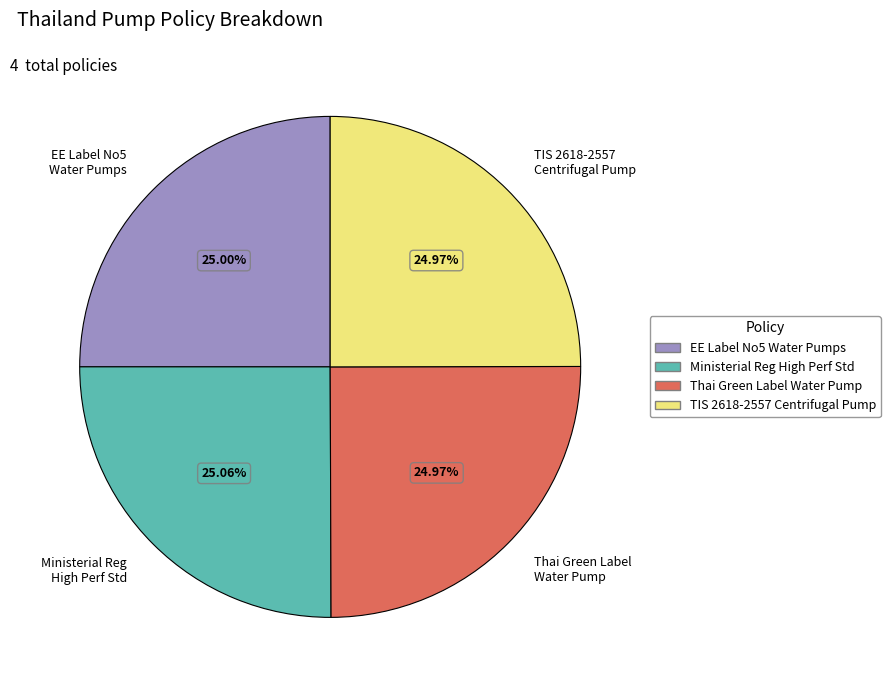

Is there any slice that represents more than half of the pie?

No